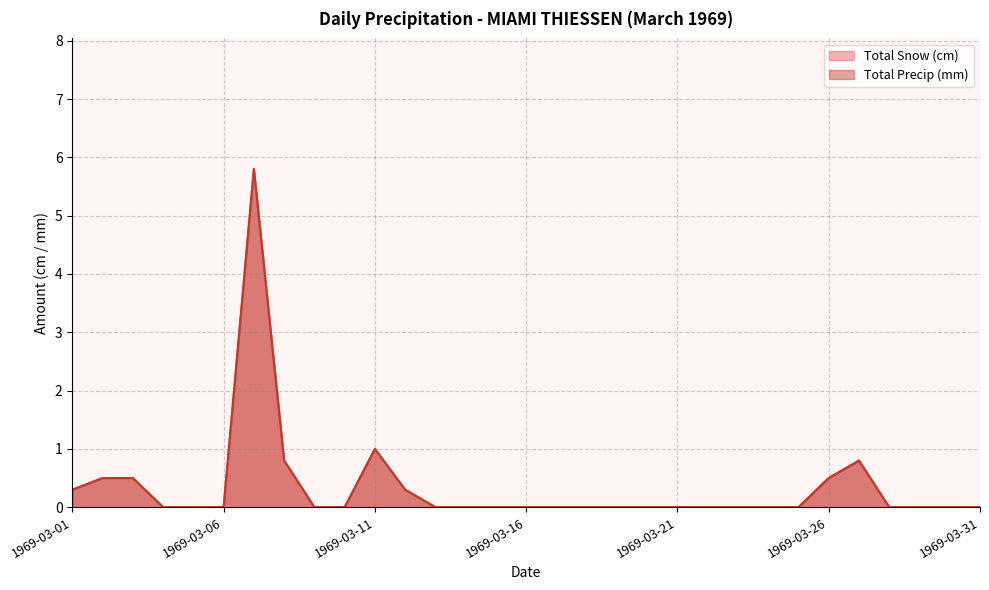

Reading left to right, transcribe all the data shown in this chart.

Total Snow (cm): 0.3	0.5	0.5	0.0	0.0	0.0	5.8	0.8	0.0	0.0	1.0	0.3	0.0	0.0	0.0	0.0	0.0	0.0	0.0	0.0	0.0	0.0	0.0	0.0	0.0	0.5	0.8	0.0	0.0	0.0	0.0
Total Precip (mm): 0.3	0.5	0.5	0.0	0.0	0.0	5.8	0.8	0.0	0.0	1.0	0.3	0.0	0.0	0.0	0.0	0.0	0.0	0.0	0.0	0.0	0.0	0.0	0.0	0.0	0.5	0.8	0.0	0.0	0.0	0.0